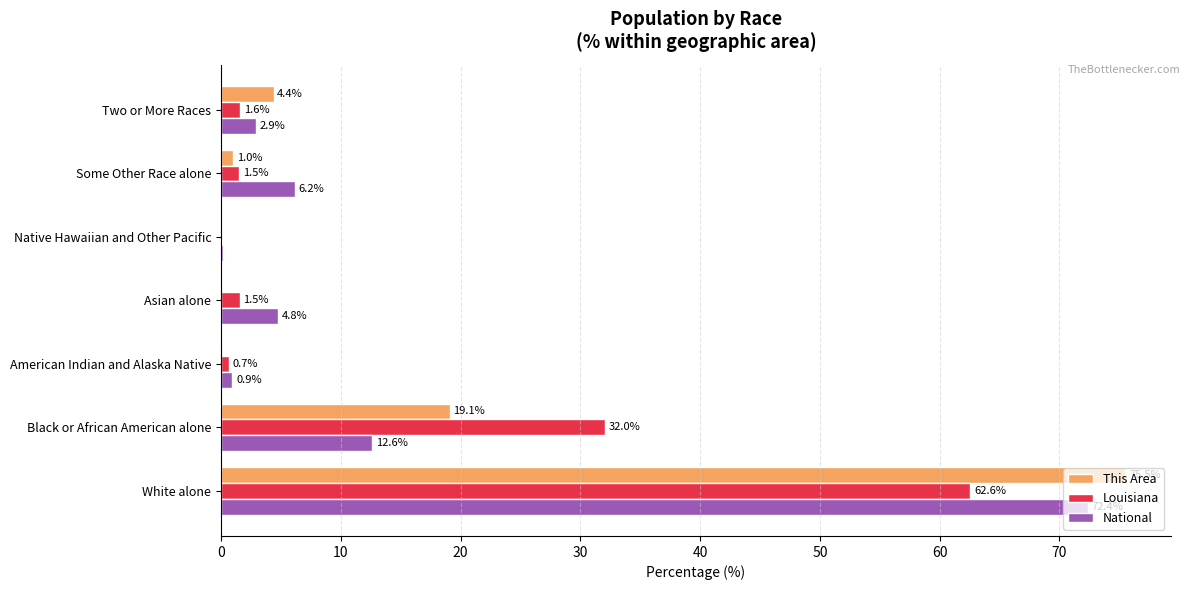

True or false: National has a value of 4.8 at Asian alone.

True